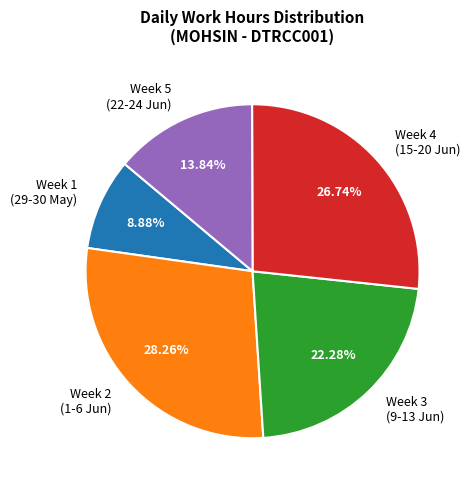

What is the largest slice in the pie chart?

Week 2 (1-6 Jun)